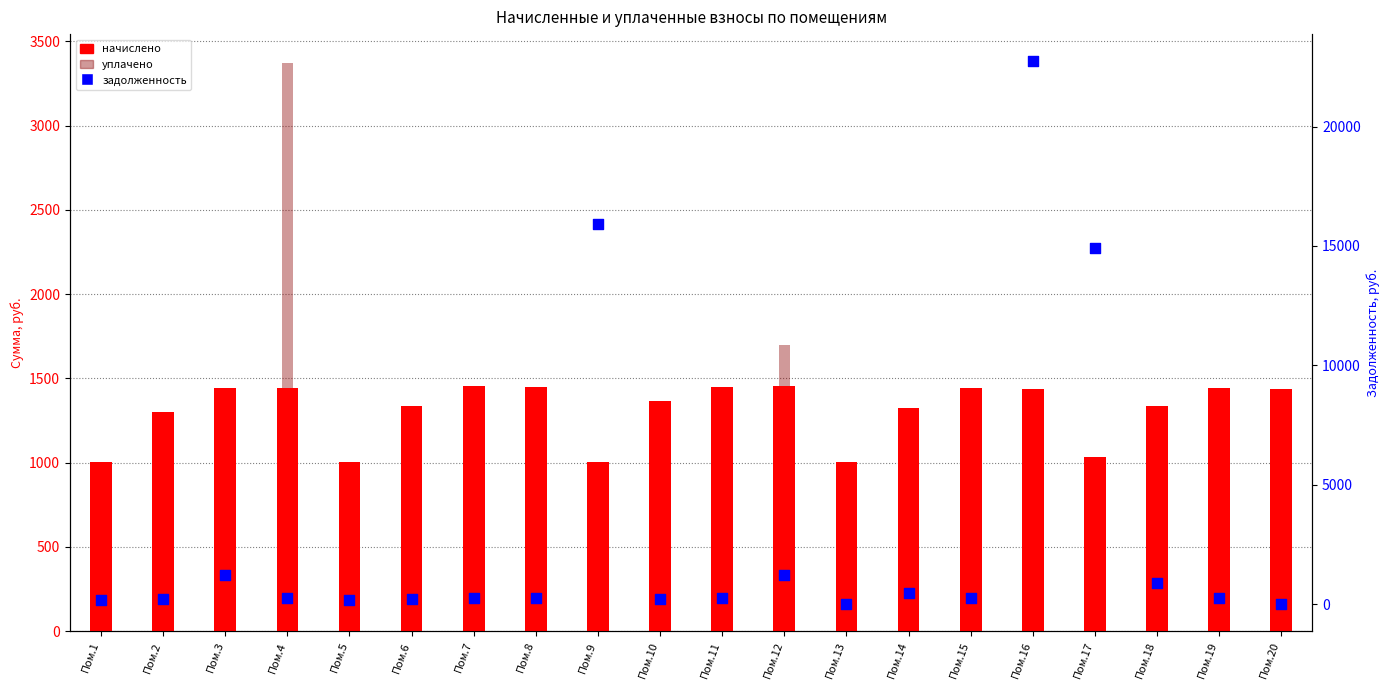

Which series contains the highest Y value?

задолженность